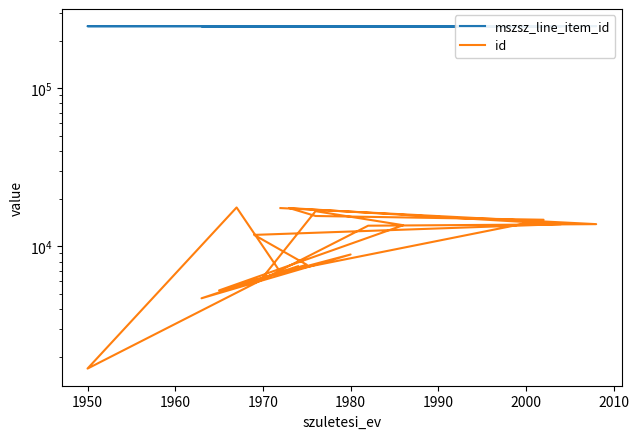

How many distinct data groups are displayed?

2